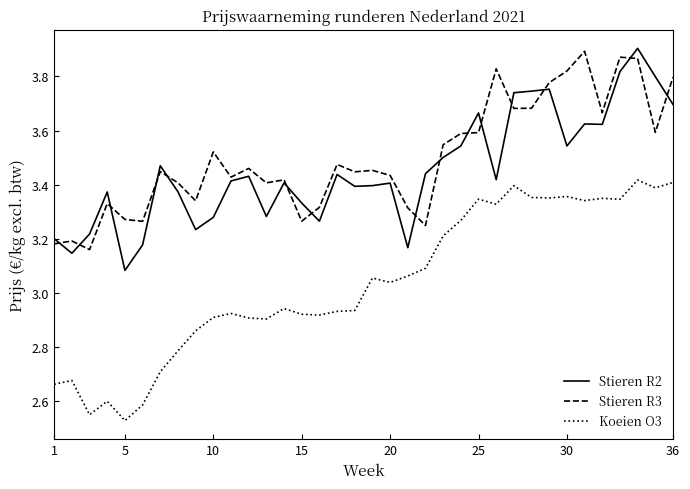

True or false: Koeien O3 and Stieren R2 intersect in this chart.

False